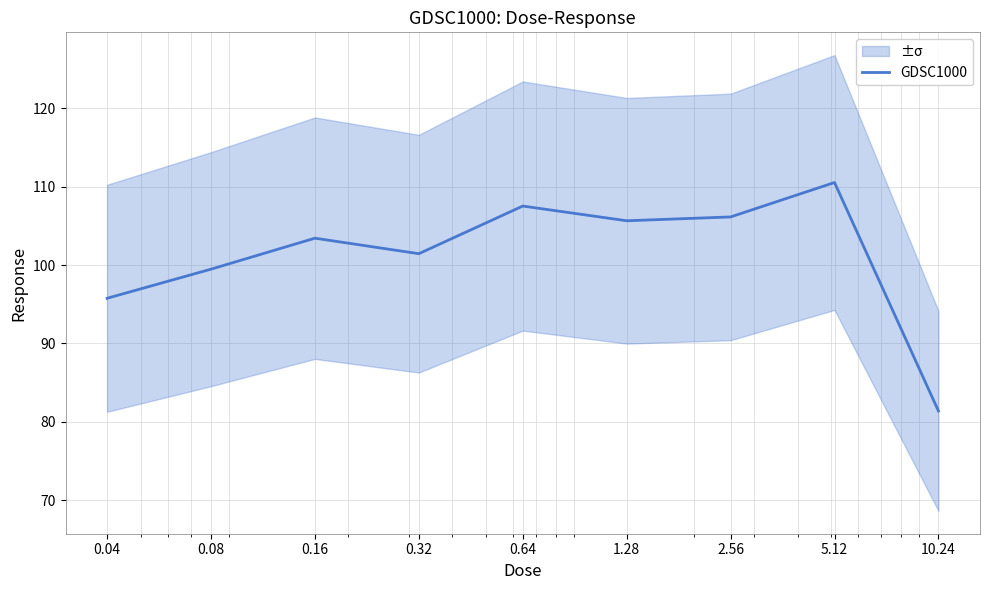

Is it true that the value at 0.16 is 103.4?

True